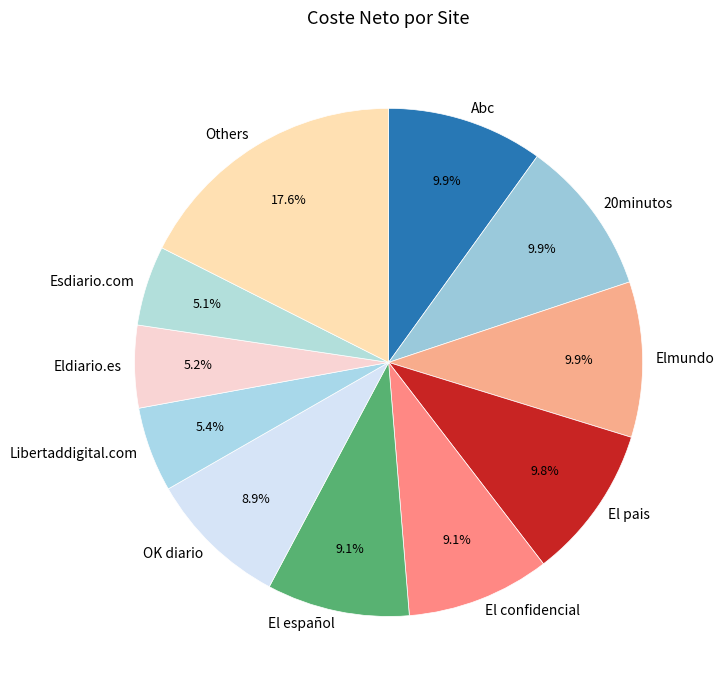

What percentage is NOT represented by El pais?

90.2%